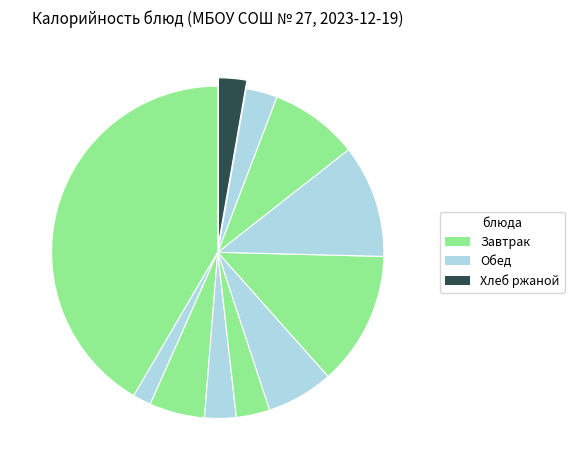

How many slices are in this pie chart?

11